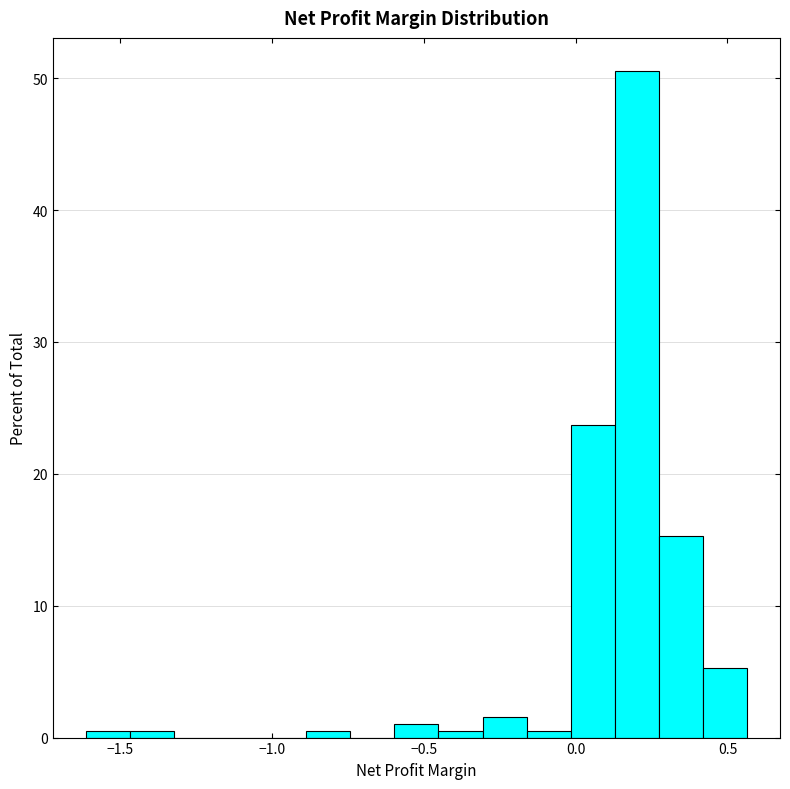

Around what value on the x-axis is the tallest bar? Give the approximate position of its centre, as read against the axis.

0.20